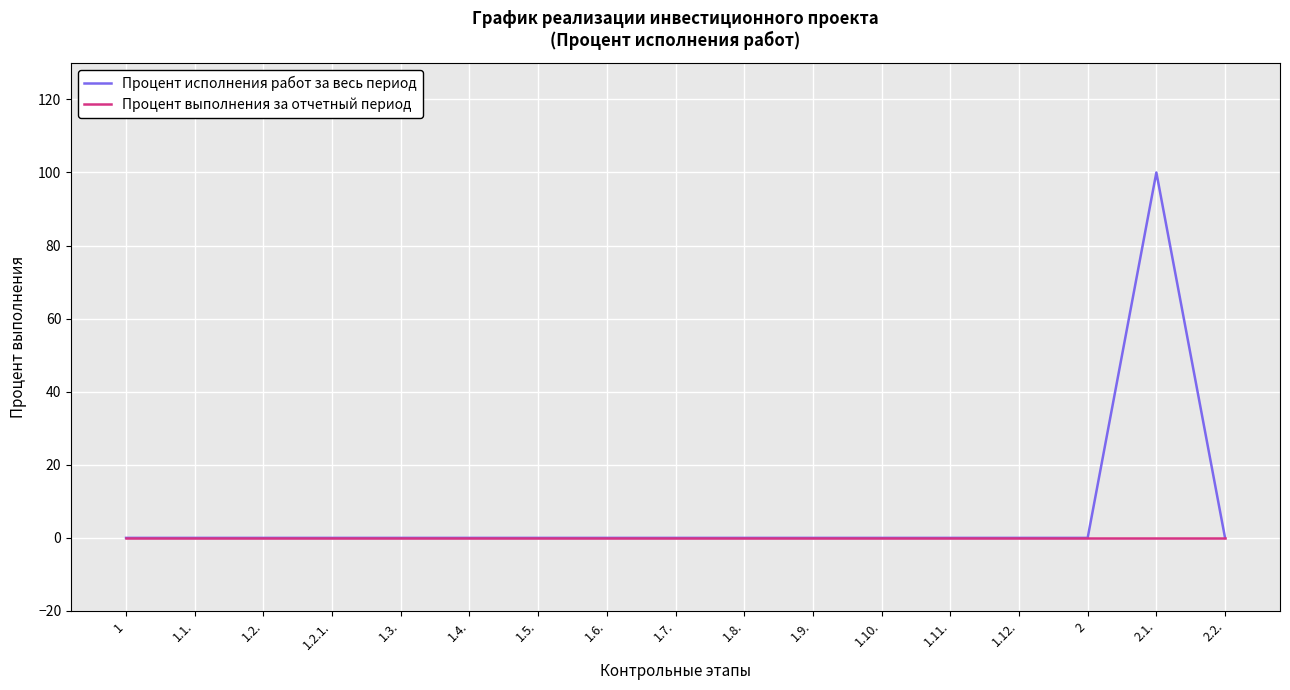

At which category is the sum across all series the highest?

2.1.